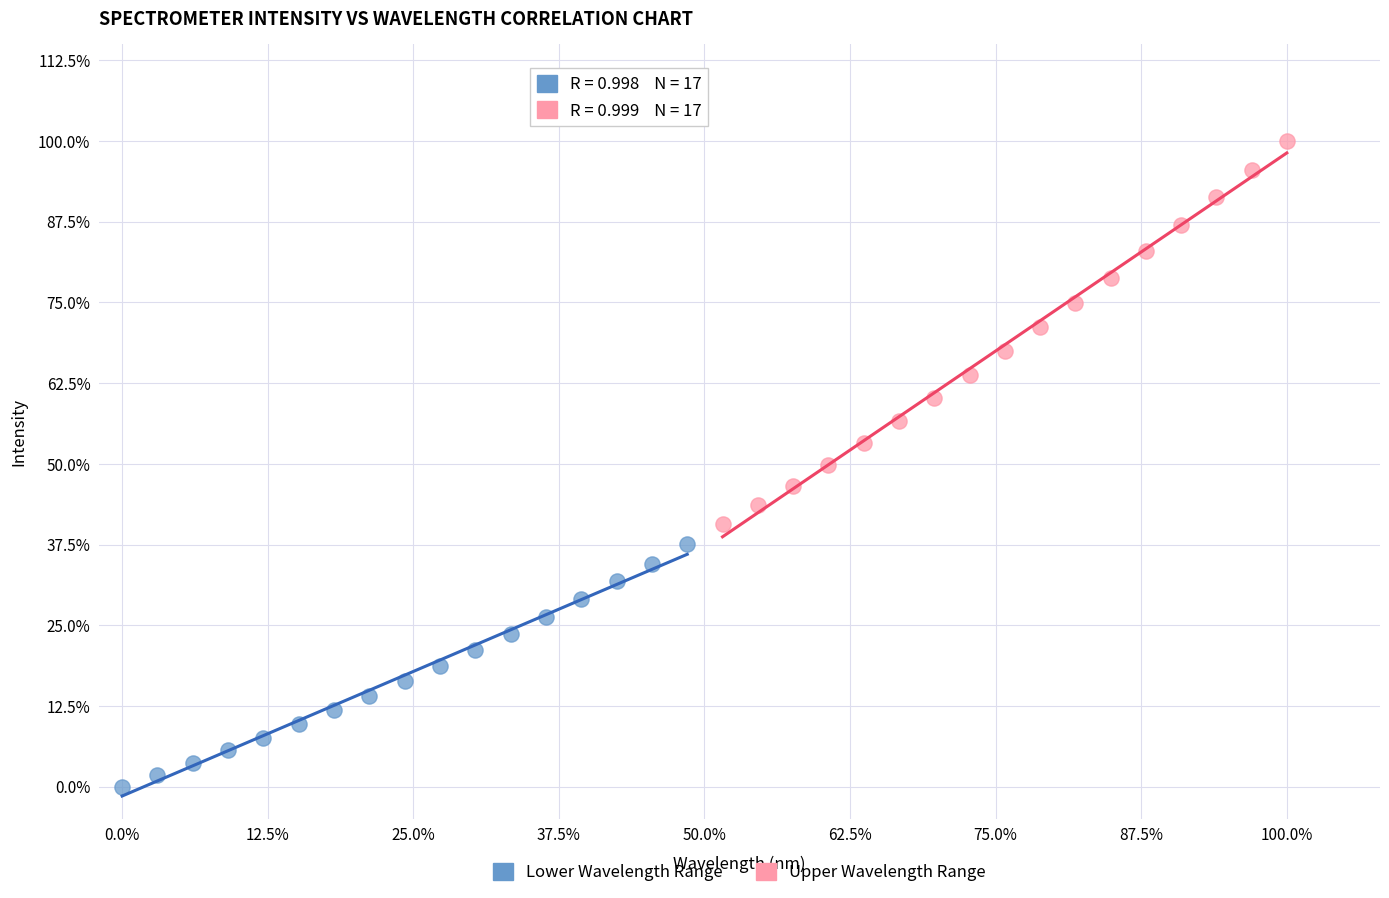

Which series has the largest Y range (max minus min)?

Upper Wavelength Range